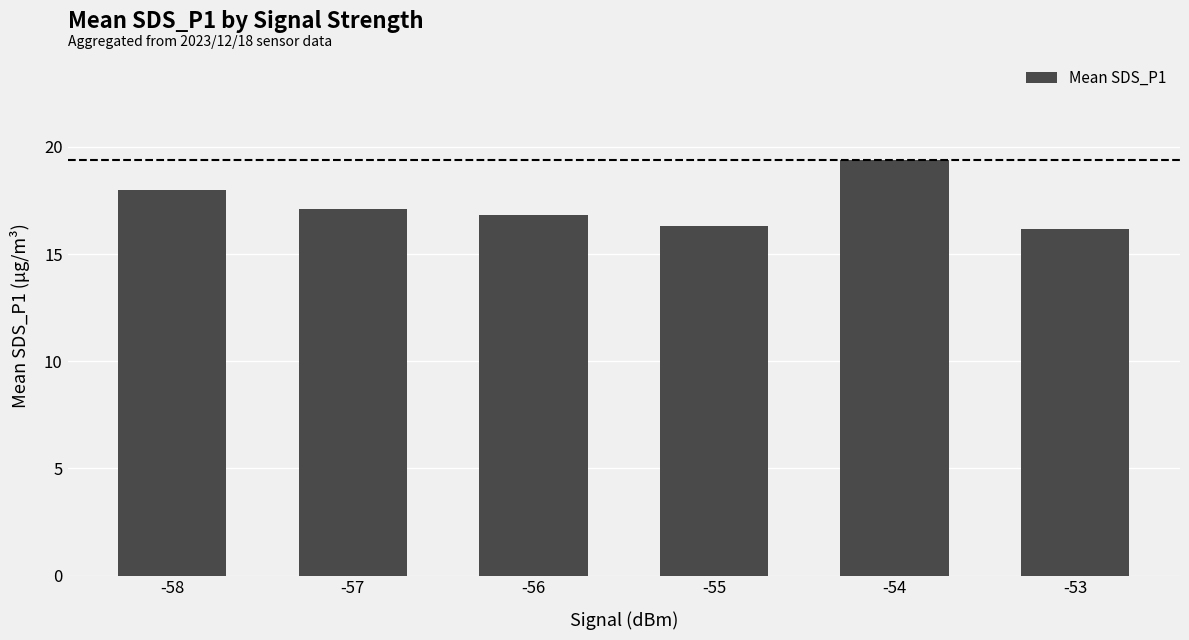

What is the greatest value displayed?

19.4